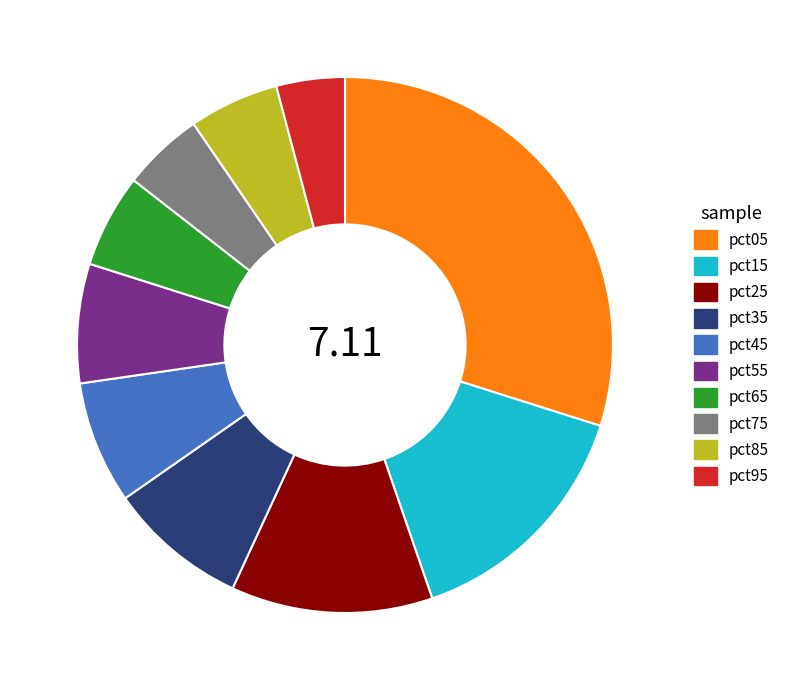

Which has a higher value, pct85 or pct55?

pct55